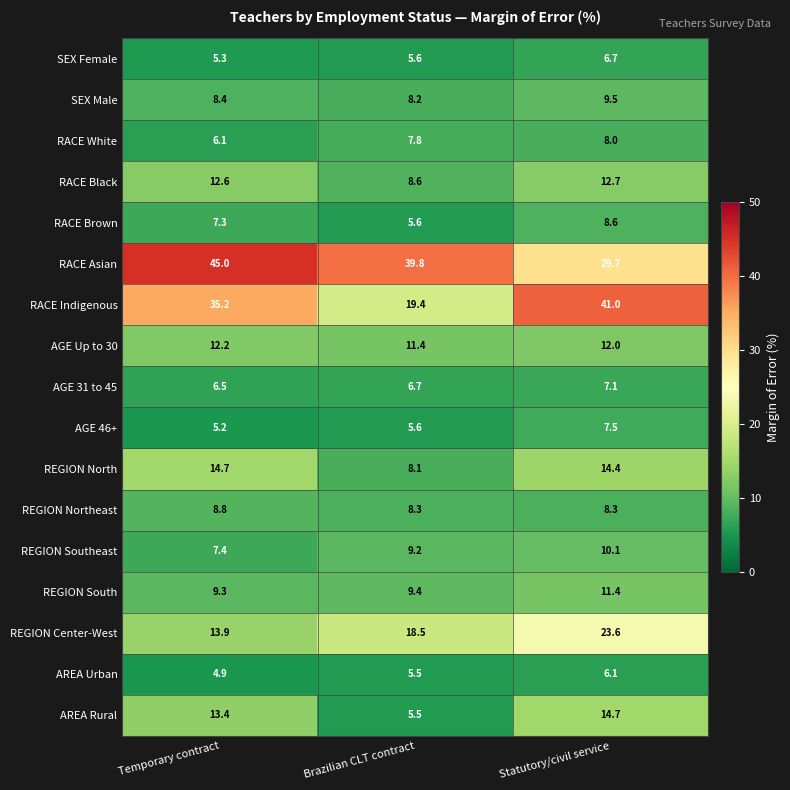

Rank the series at Statutory/civil service from lowest to highest value.

AREA Urban, SEX Female, AGE 31 to 45, AGE 46+, RACE White, REGION Northeast, RACE Brown, SEX Male, REGION Southeast, REGION South, AGE Up to 30, RACE Black, REGION North, AREA Rural, REGION Center-West, RACE Asian, RACE Indigenous